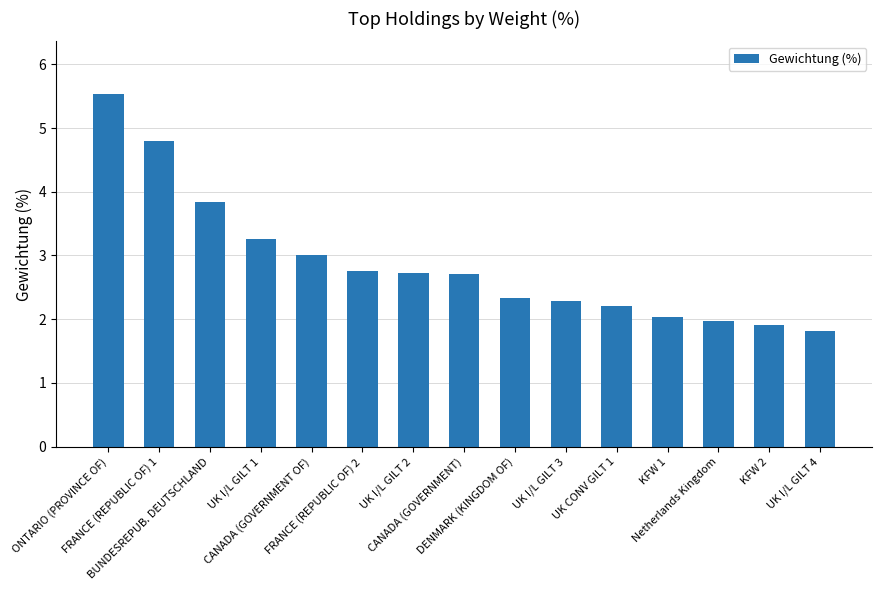

What is the ratio of the value at Netherlands Kingdom to the value at KFW 2?

1.0